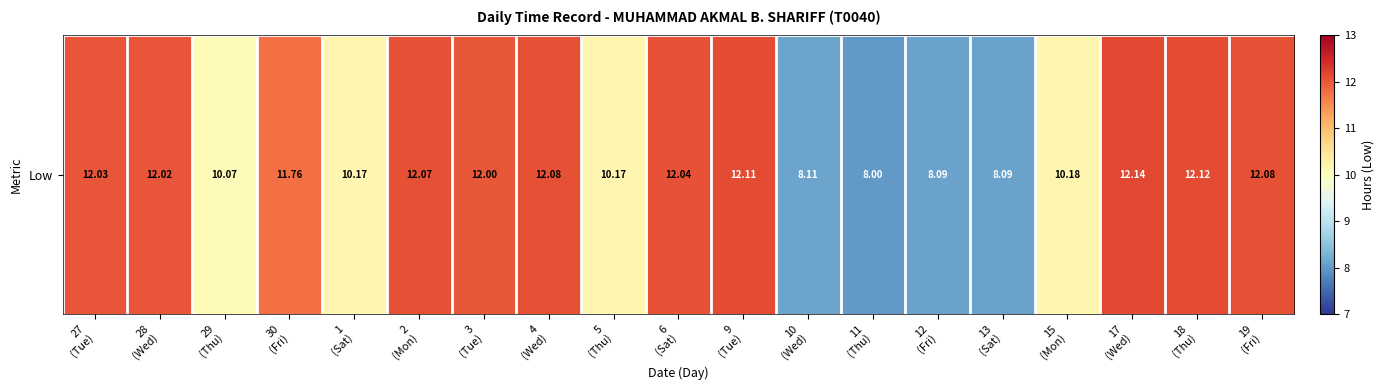

True or false: the data shows 4.1 at 11
(Thu).

False